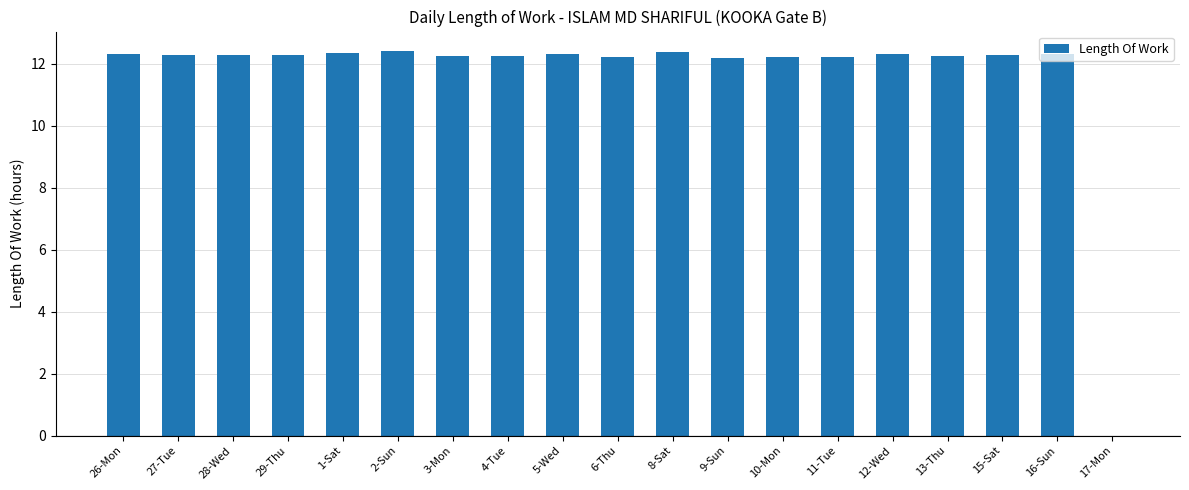

Approximately how many times larger is the value at 10-Mon compared to 5-Wed?

1.0